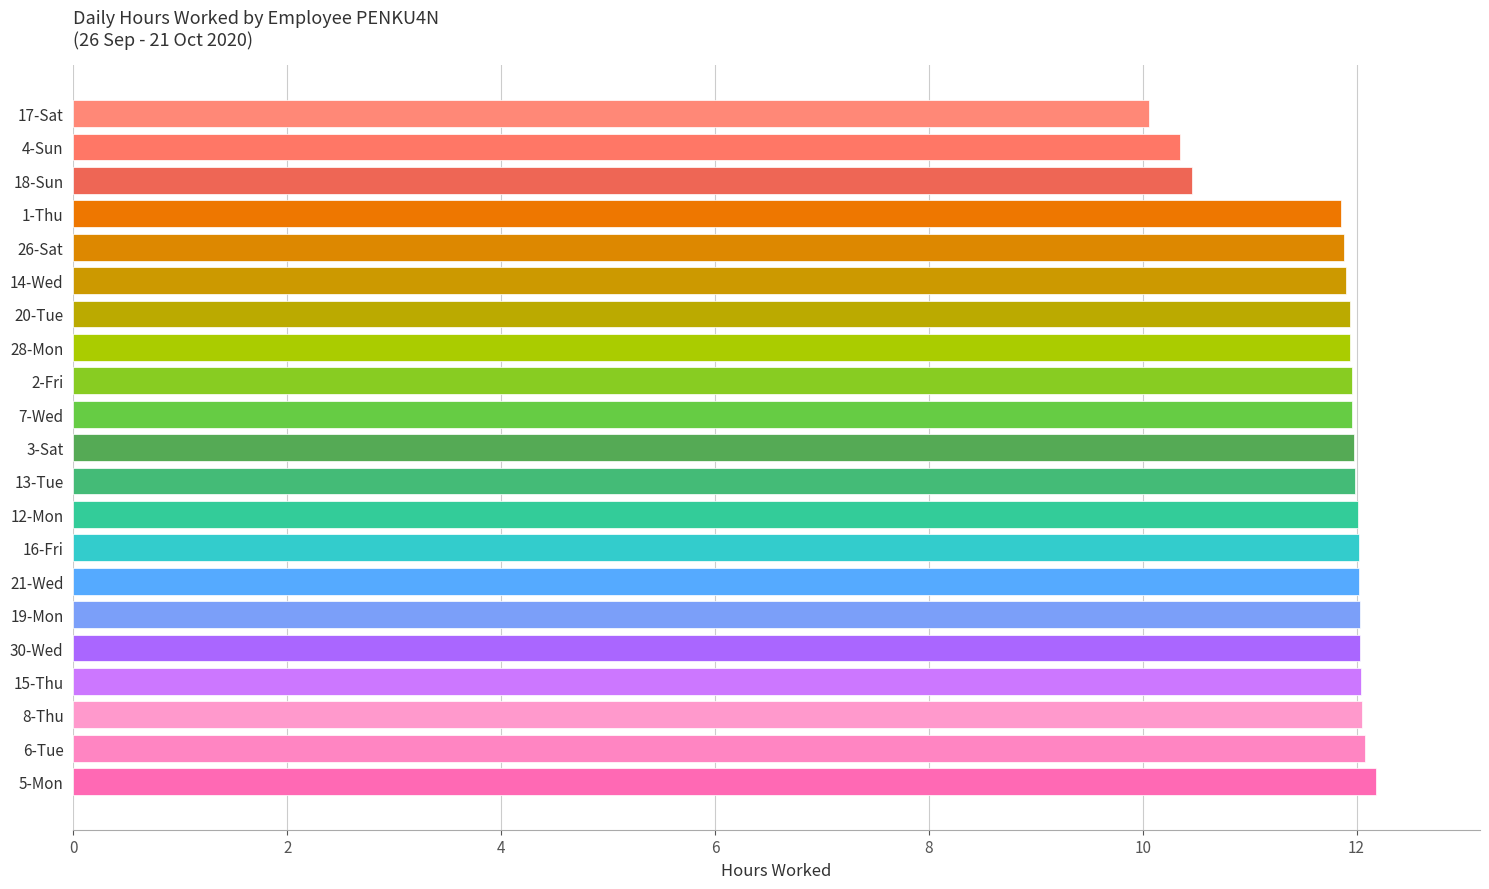

Which label corresponds to the smallest value in the chart?

17-Sat